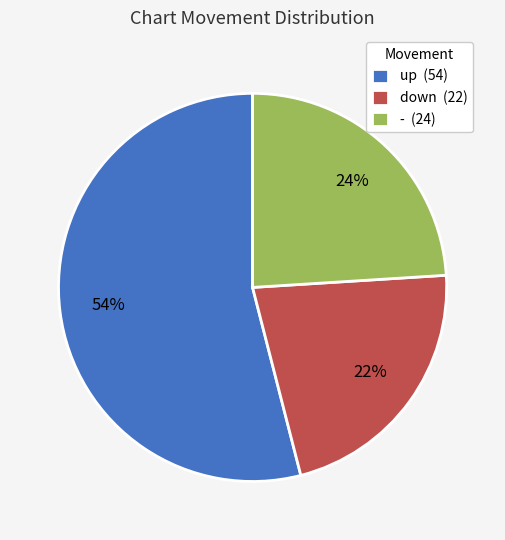

Combined, do down (22) and up (54) account for over 50%?

Yes